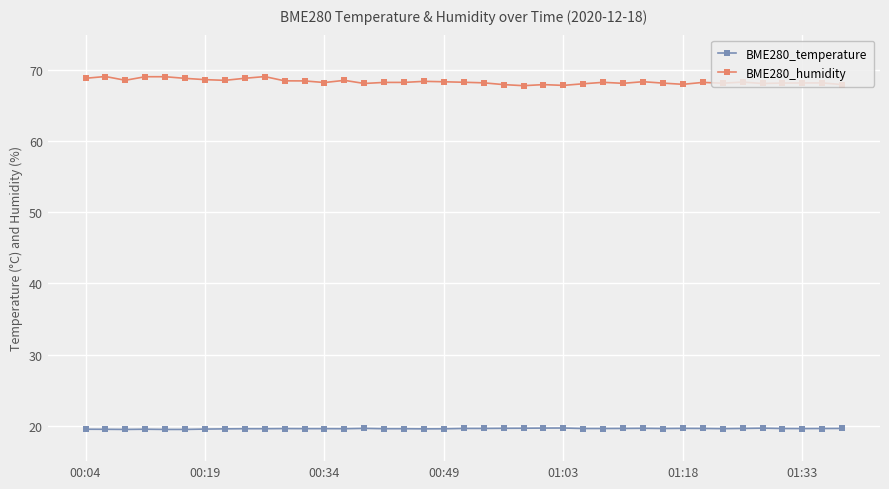

True or false: BME280_temperature has more than 0 interior local peaks.

True